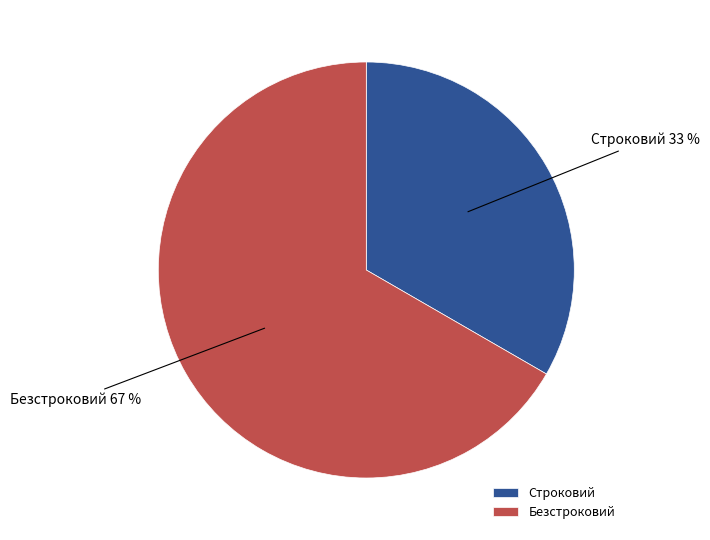

Does Безстроковий account for over 50% of the chart?

Yes